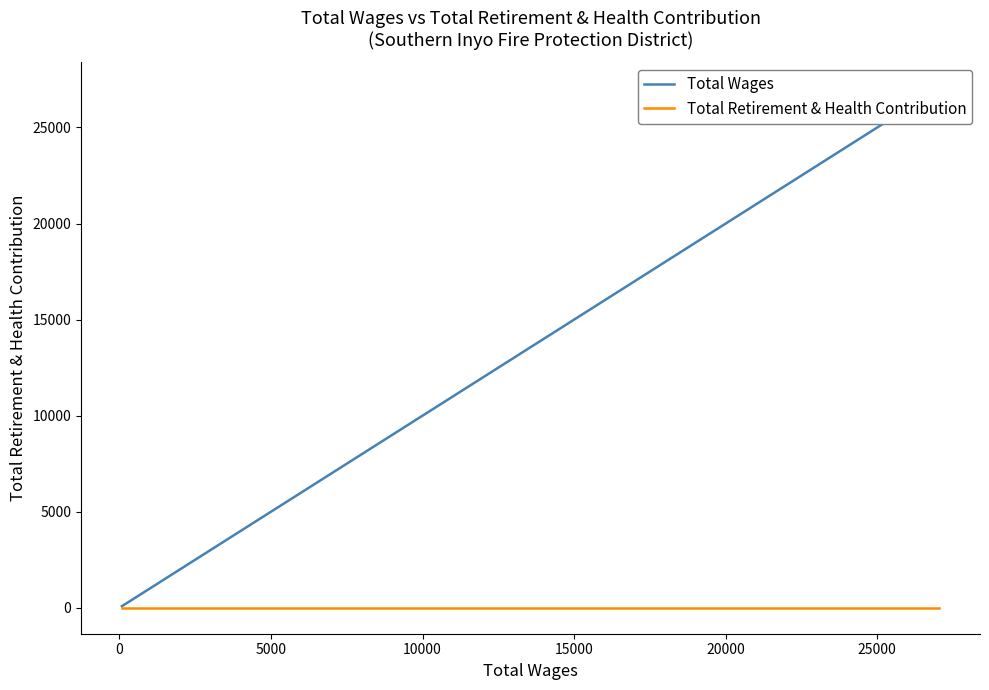

True or false: Total Wages and Total Retirement & Health Contribution intersect in this chart.

False